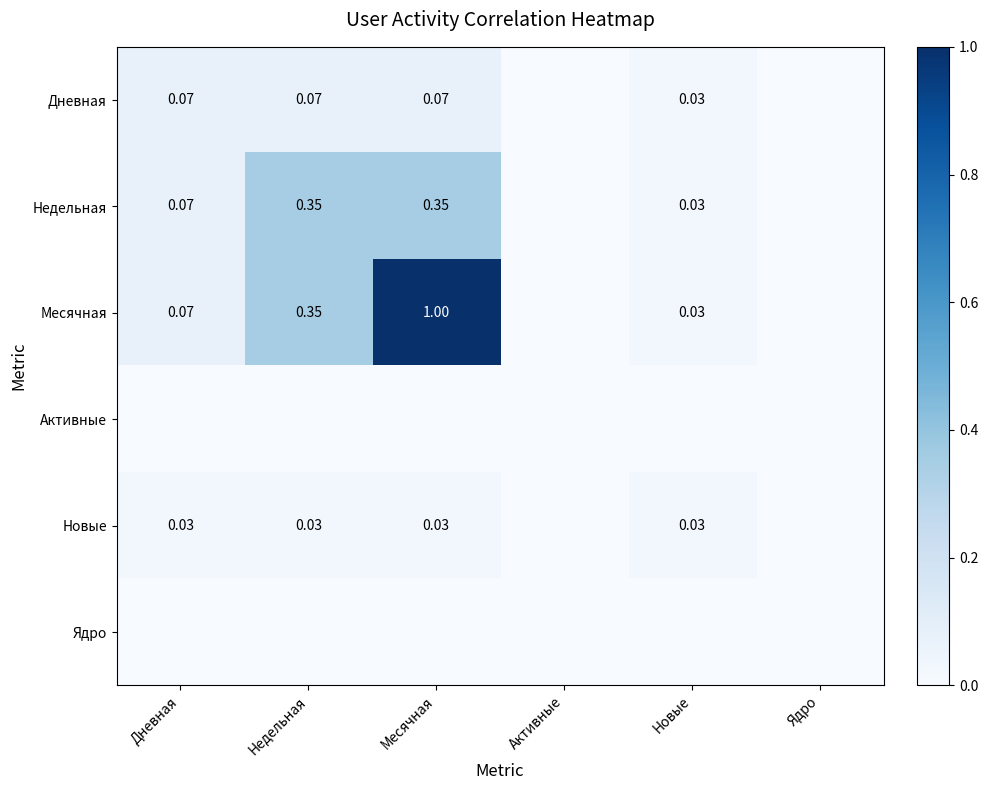

Rank the categories by Месячная value from highest to lowest.

Месячная, Недельная, Дневная, Новые, Активные, Ядро